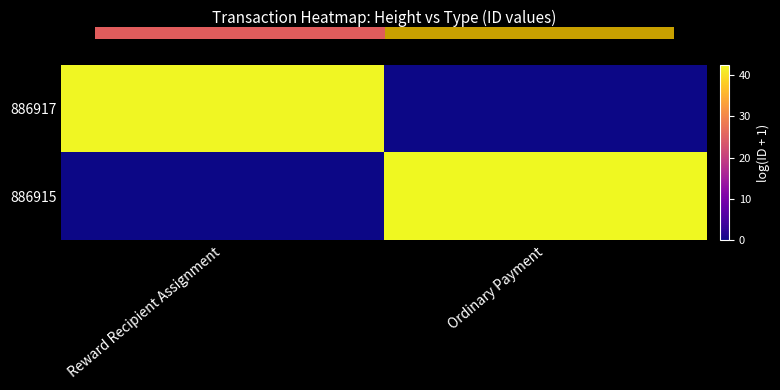

Reading right to left, list all the values displayed in this chart.

886917: Ordinary Payment=0.0	Reward Recipient Assignment=42.2
886915: Ordinary Payment=42.5	Reward Recipient Assignment=0.0